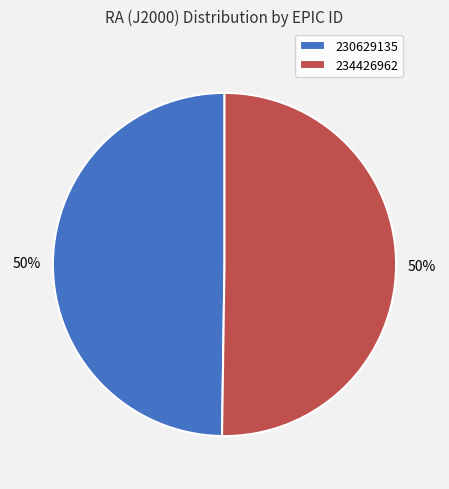

To the nearest percent, what is the average slice percentage?

50%